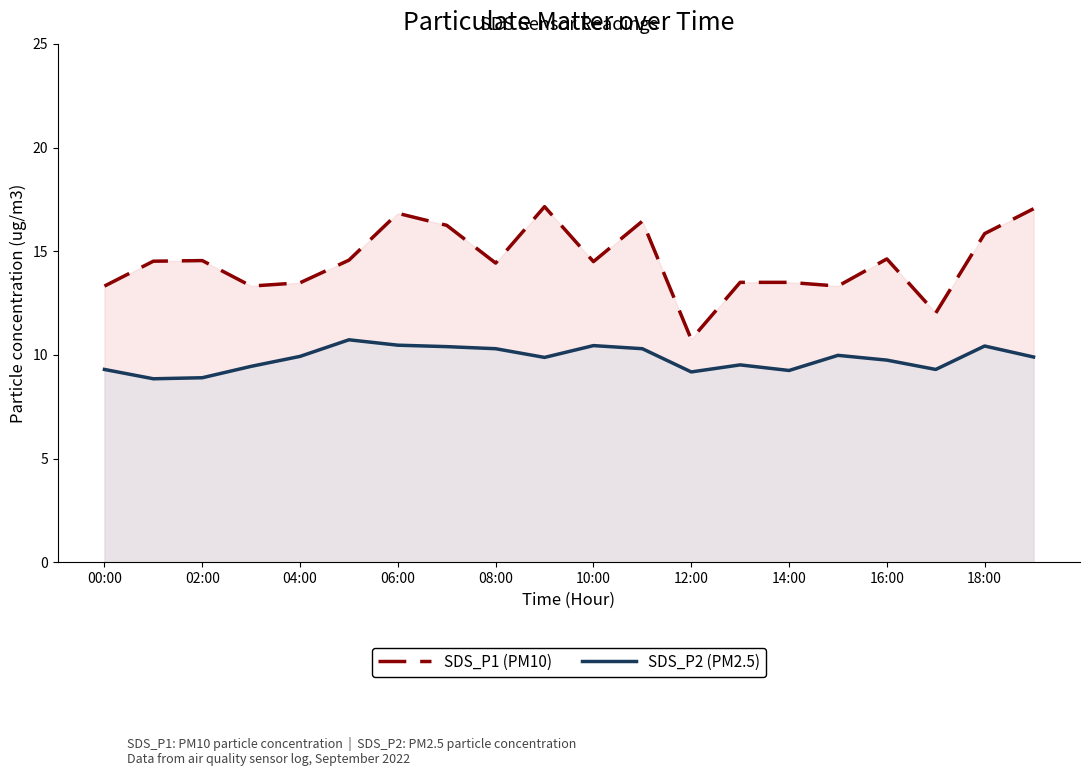

What is the total value across all series at 08:00?

24.7